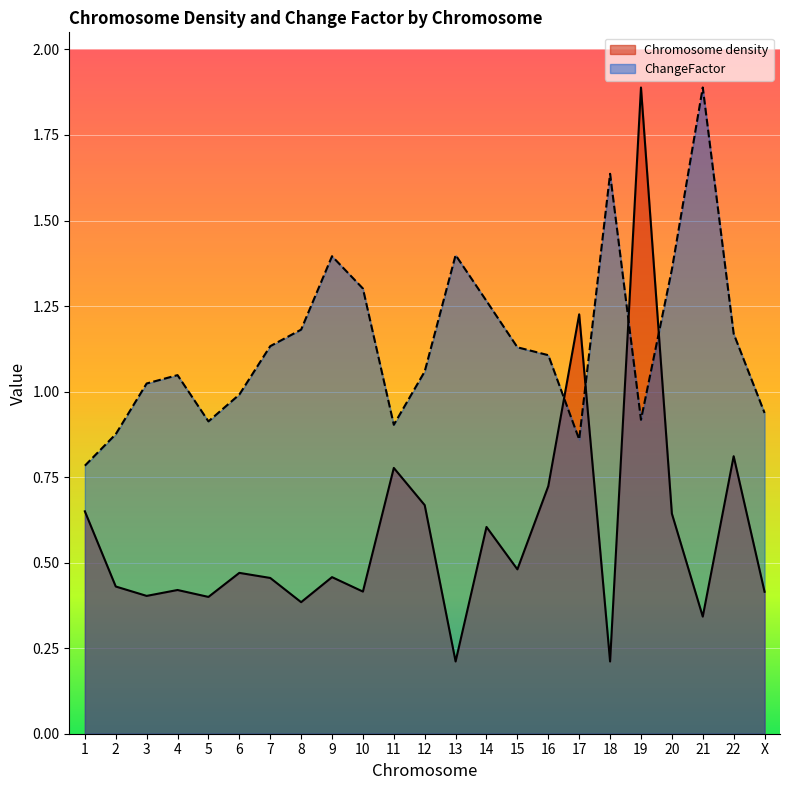

Reading left to right, transcribe all the data shown in this chart.

Chromosome density: 1=0.7	2=0.4	3=0.4	4=0.4	5=0.4	6=0.5	7=0.5	8=0.4	9=0.5	10=0.4	11=0.8	12=0.7	13=0.2	14=0.6	15=0.5	16=0.7	17=1.2	18=0.2	19=1.9	20=0.6	21=0.3	22=0.8	X=0.4
ChangeFactor: 1=0.8	2=0.9	3=1.0	4=1.0	5=0.9	6=1.0	7=1.1	8=1.2	9=1.4	10=1.3	11=0.9	12=1.1	13=1.4	14=1.3	15=1.1	16=1.1	17=0.9	18=1.6	19=0.9	20=1.4	21=1.9	22=1.2	X=0.9